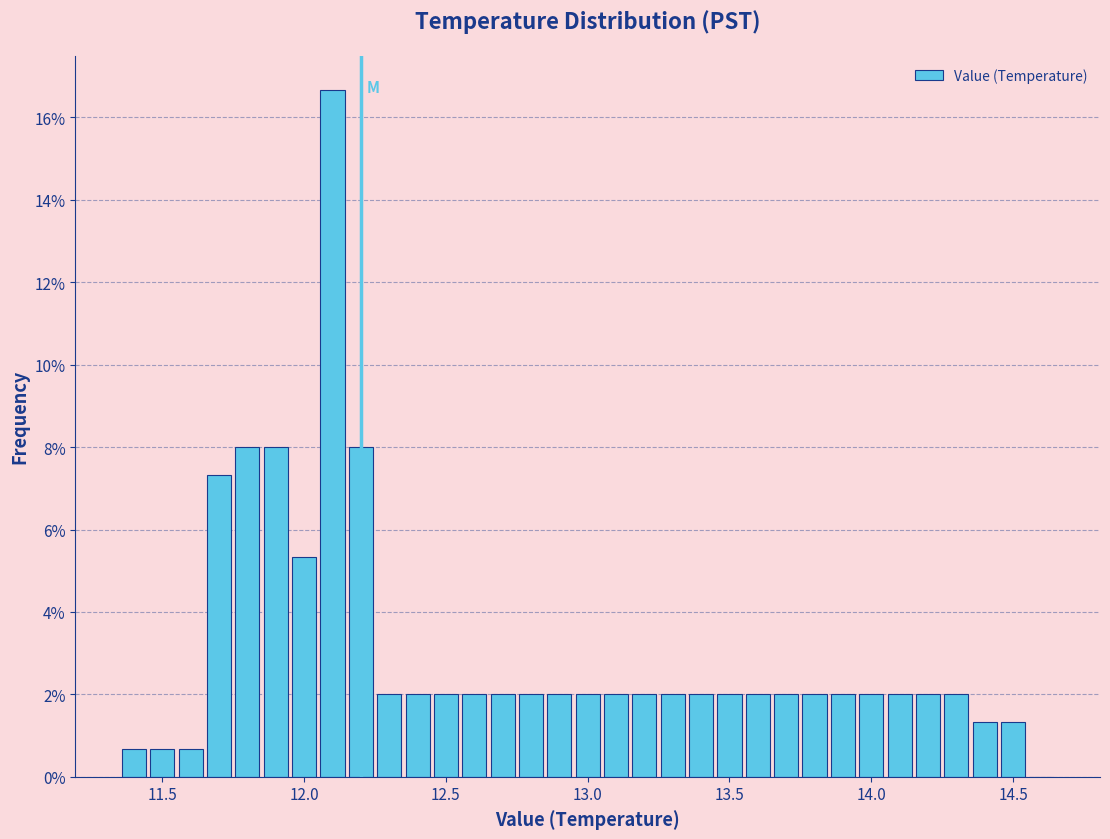

Around what value on the x-axis is the tallest bar? Give the approximate position of its centre, as read against the axis.

12.10